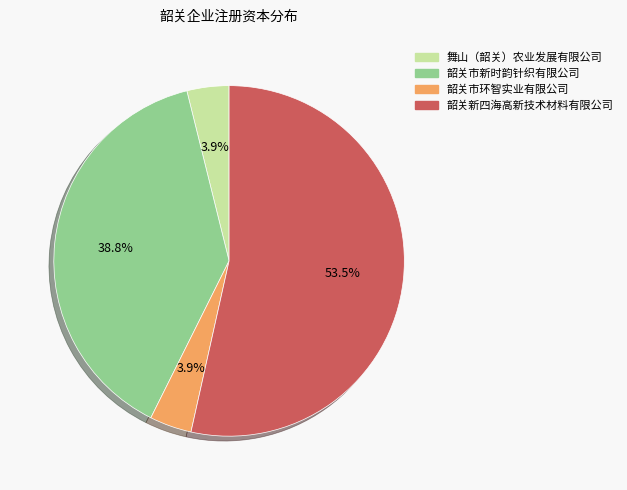

Between 舞山（韶关）农业发展有限公司 and 韶关新四海高新技术材料有限公司, which is larger?

韶关新四海高新技术材料有限公司